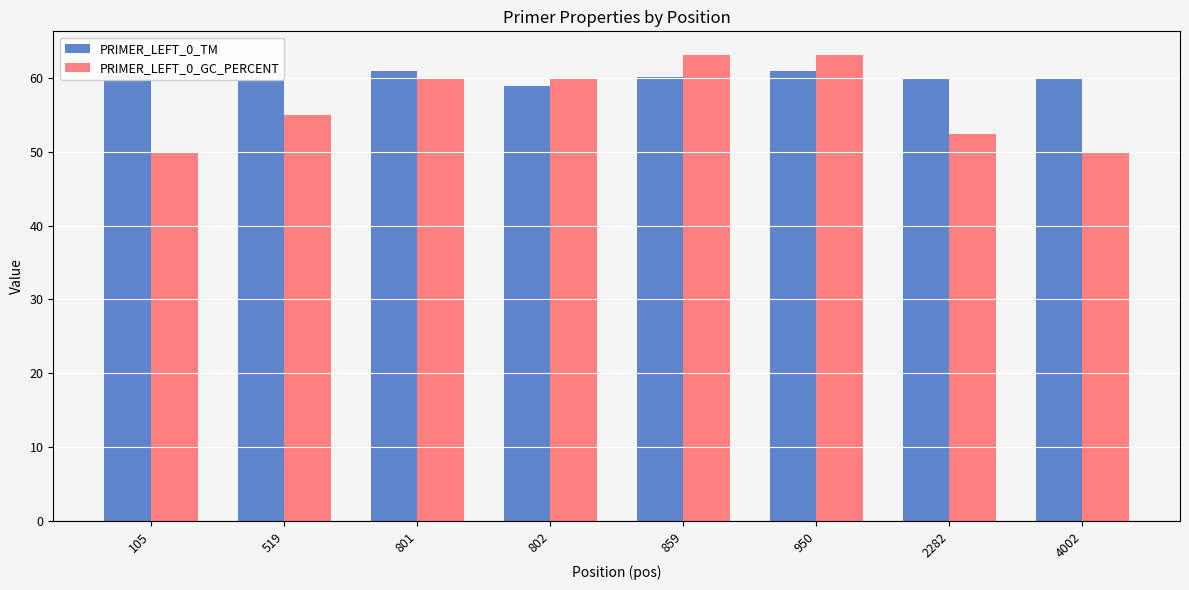

What is the total value across all series at 801?

121.0